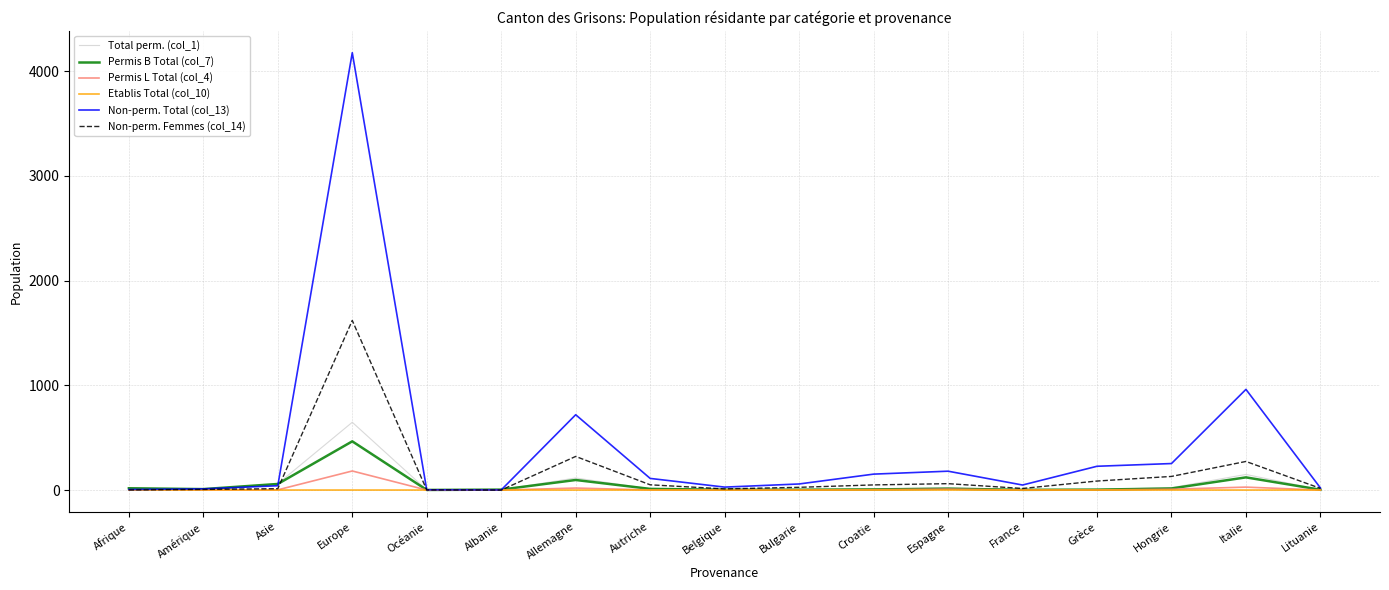

How many series are shown in this chart?

6